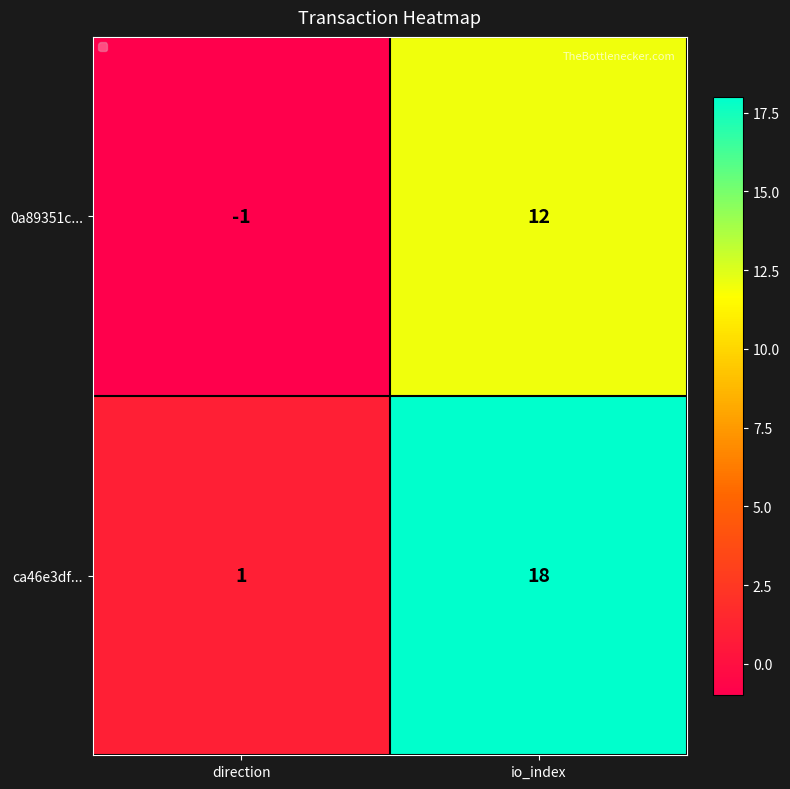

At which category is the sum across all series the highest?

io_index